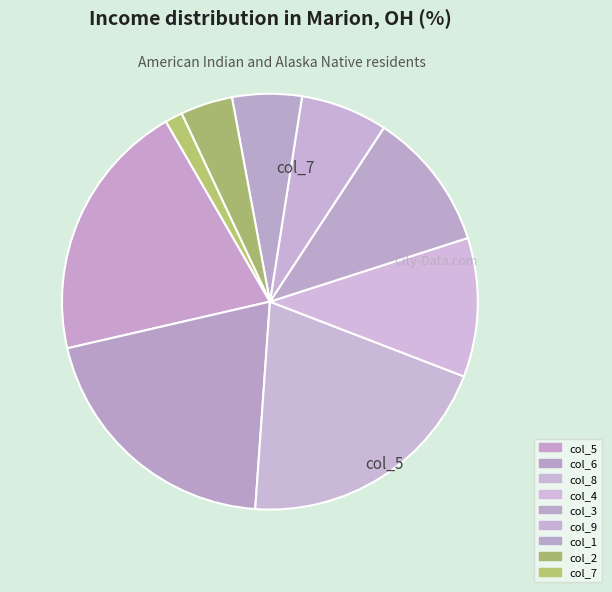

Count the number of slices in the pie.

9